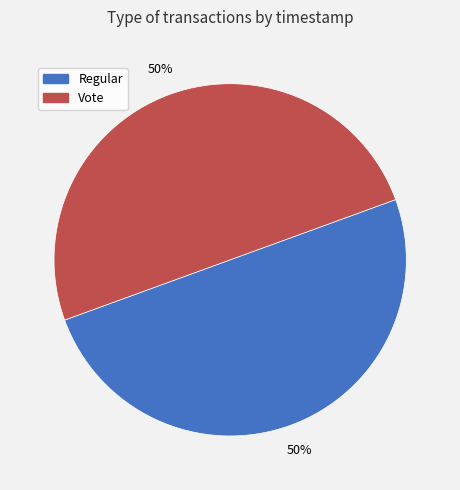

To the nearest percent, what percentage of the pie is Vote?

50%